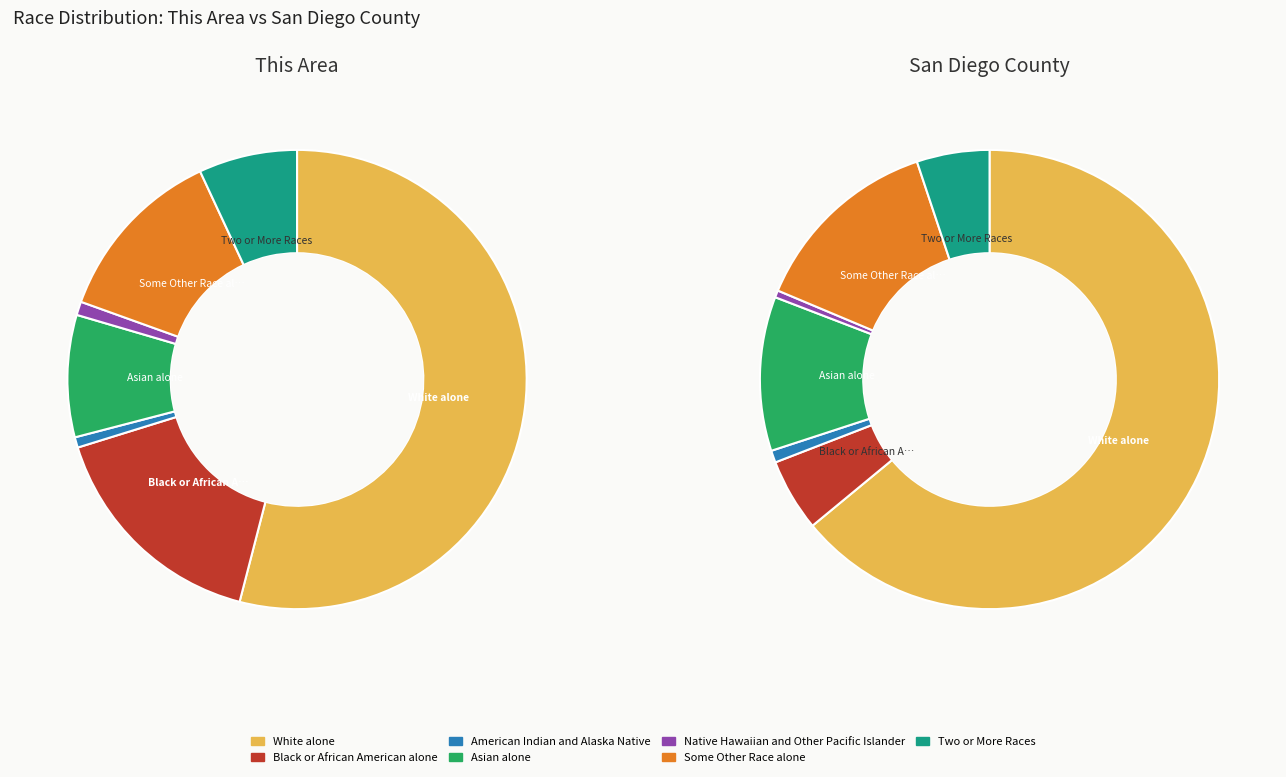

The Native Hawaiian and Other Pacific Islander slice represents 1% of the pie. True or false?

False